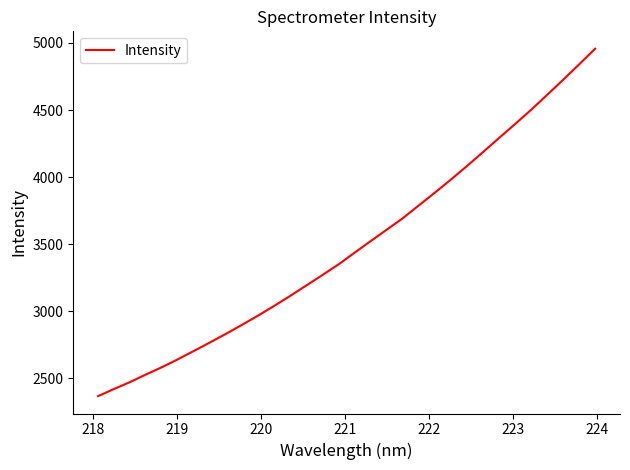

What is the difference between the maximum and minimum values?

2588.7